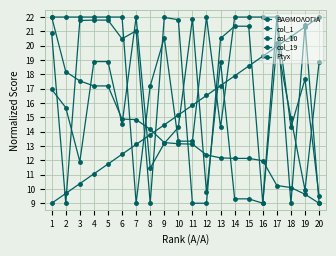

How many lines are shown in the chart?

5